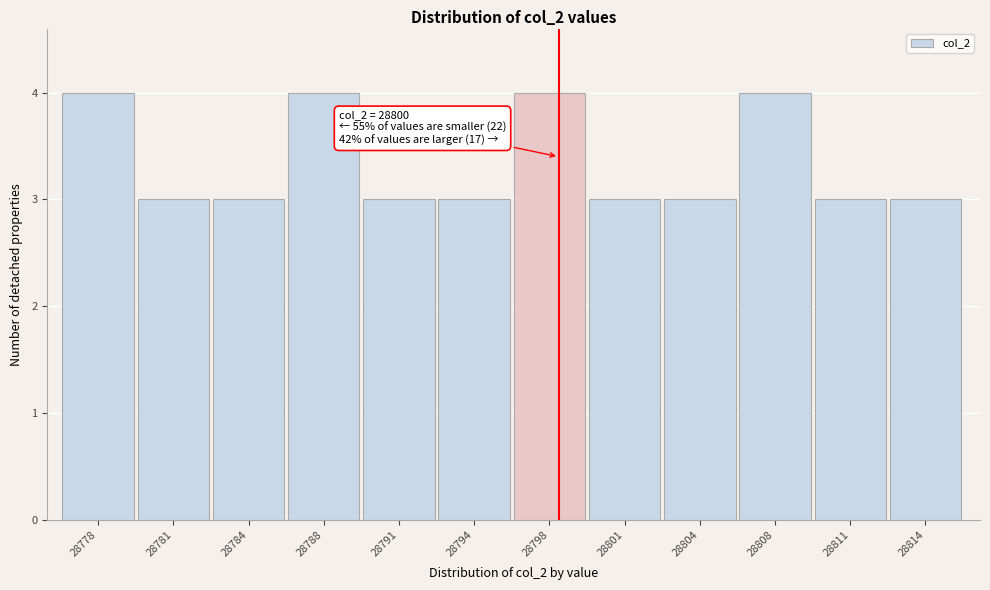

Reading left to right, transcribe all the data shown in this chart.

4	3	3	4	3	3	4	3	3	4	3	3